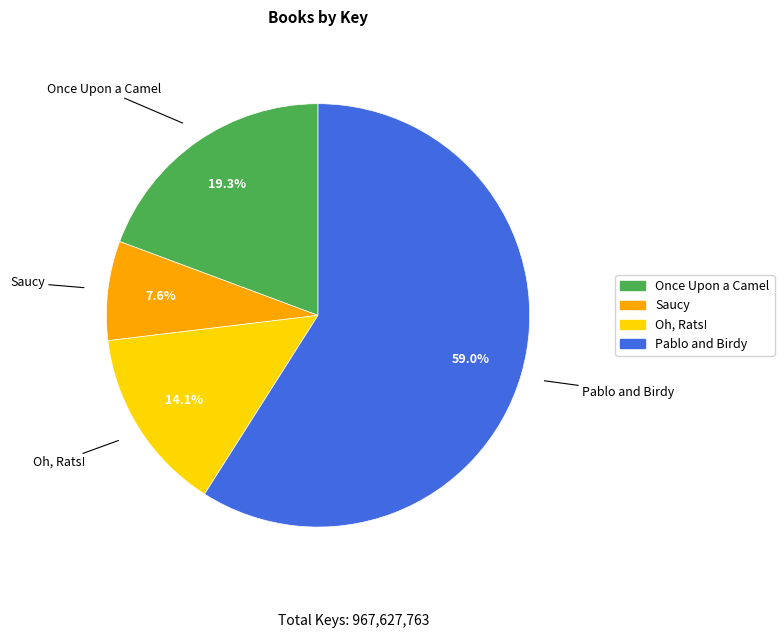

Which slice represents more than half of the pie?

Pablo and Birdy